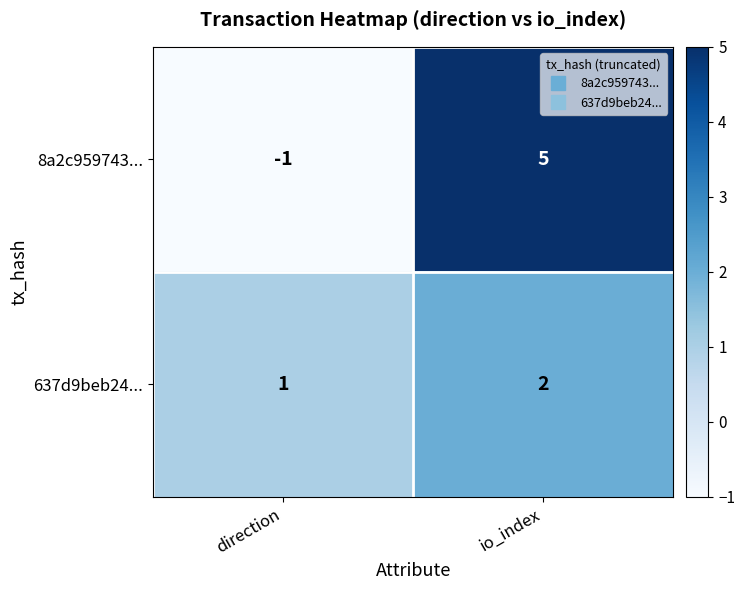

Which series has the largest range (max minus min)?

8a2c959743...